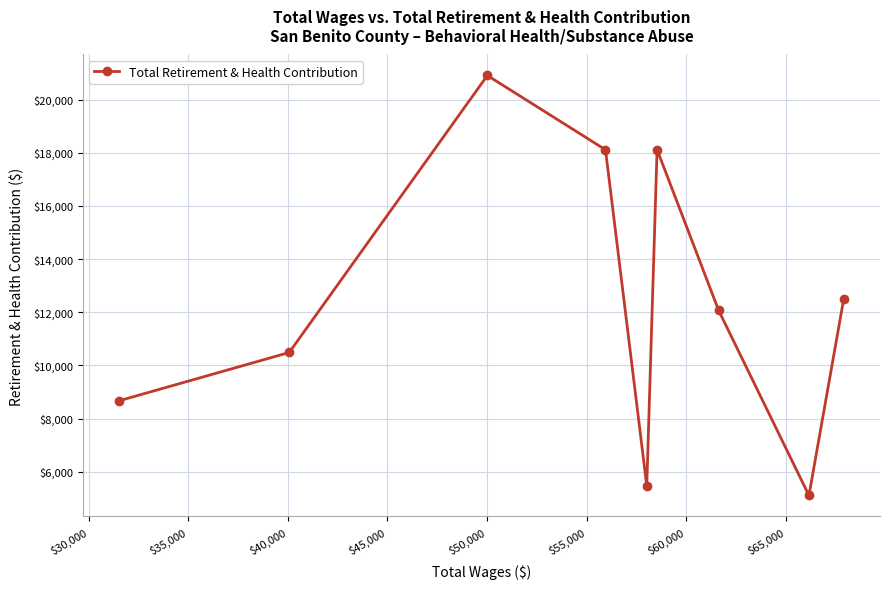

How many categories are shown in the chart?

9